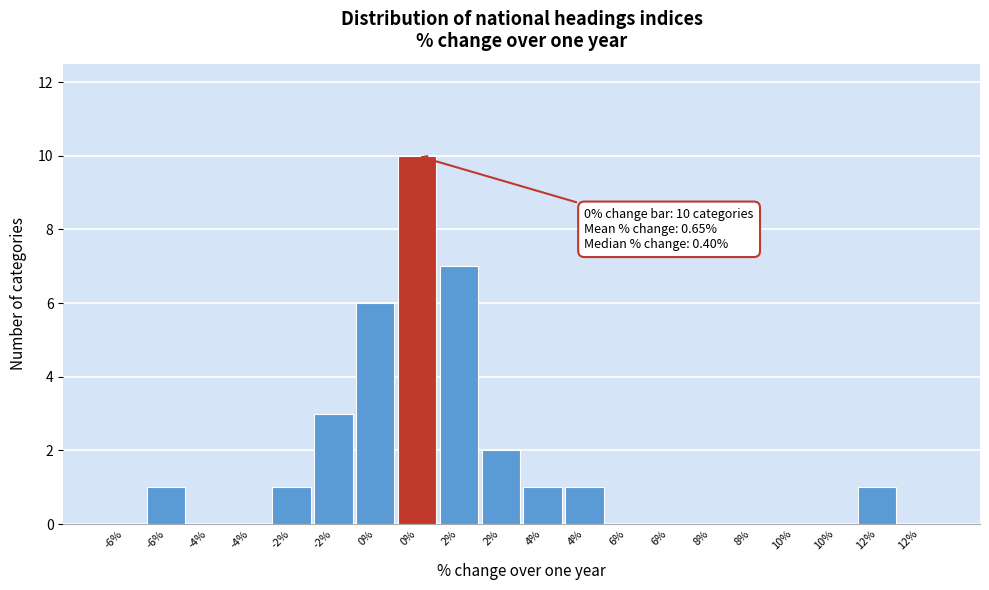

How many series are shown in this chart?

1